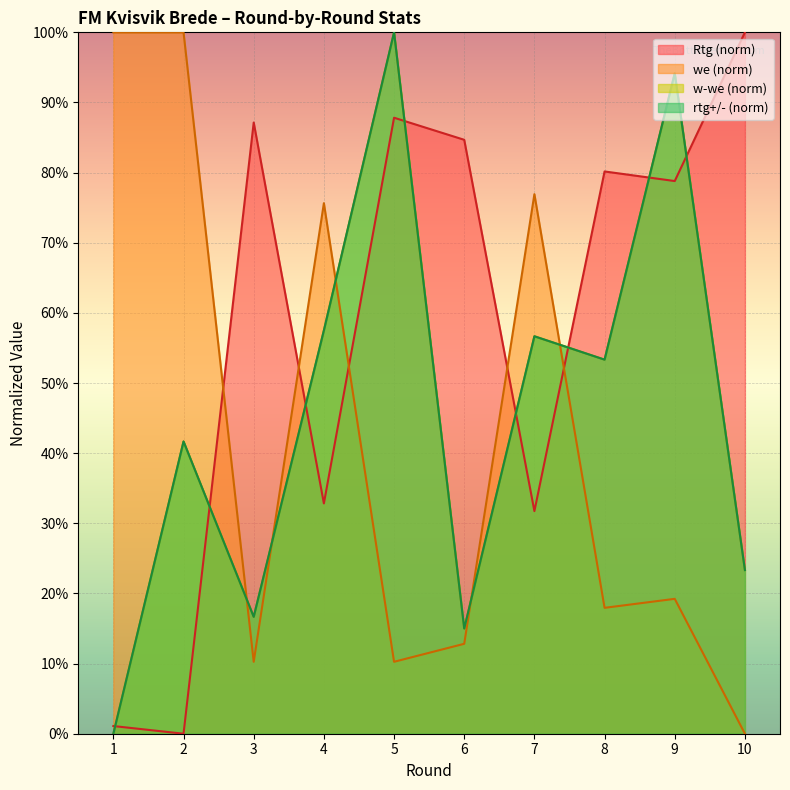

Which label corresponds to the smallest value in the chart?

2